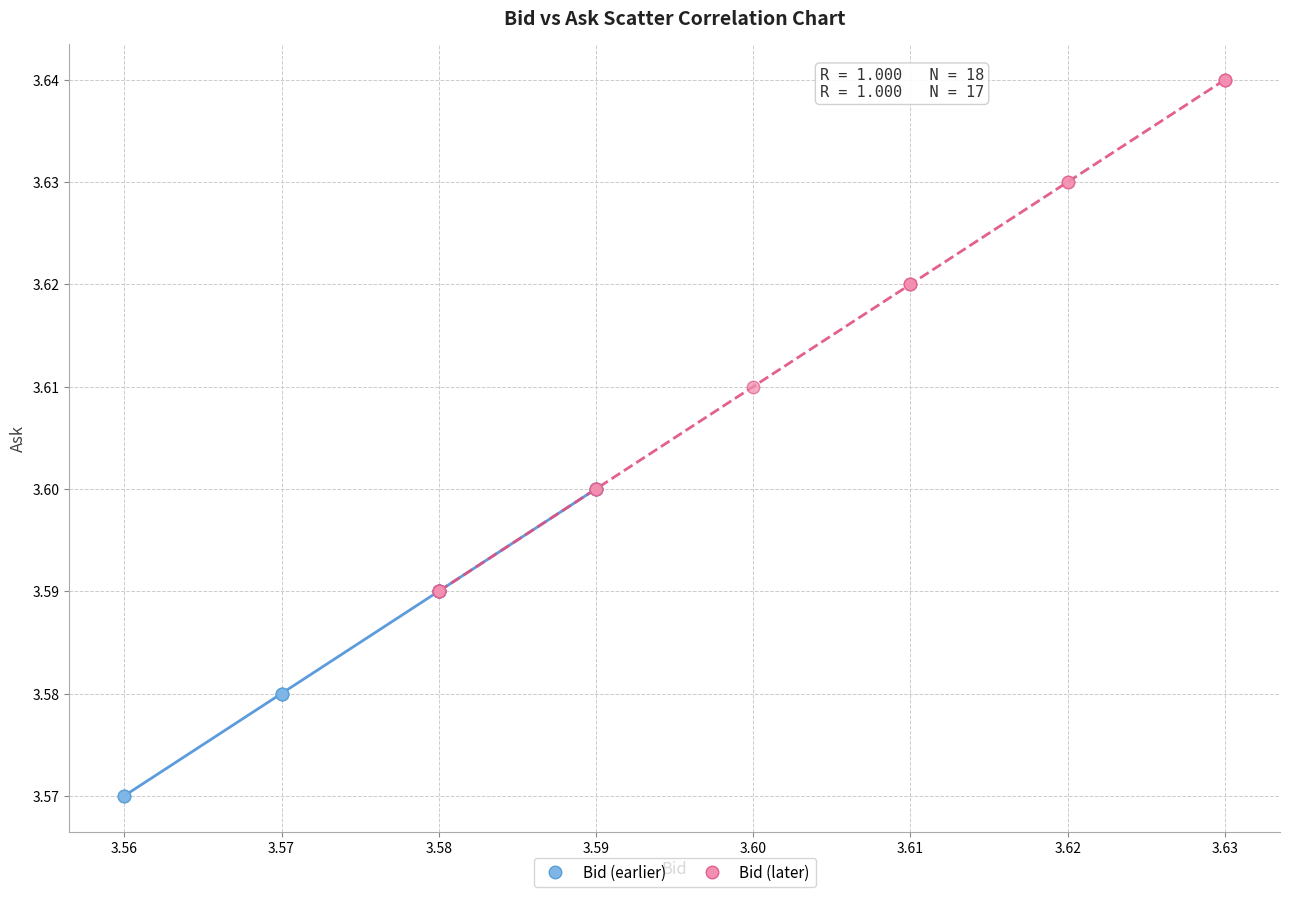

Which series contains the lowest Y value?

Bid (earlier)